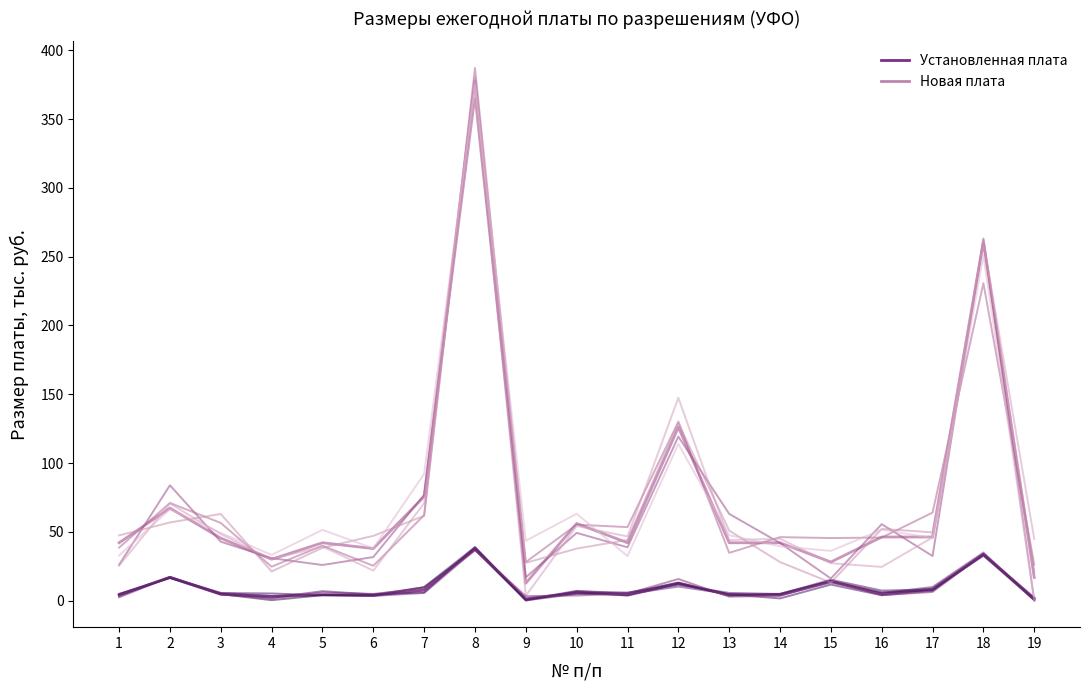

True or false: Установленная плата has more than 2 interior local peaks.

True